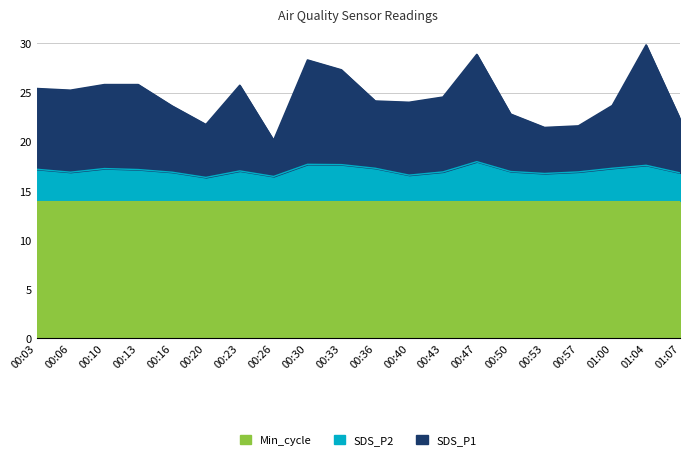

What is the value of the SDS_P1 point at the 15th from the left?

22.8